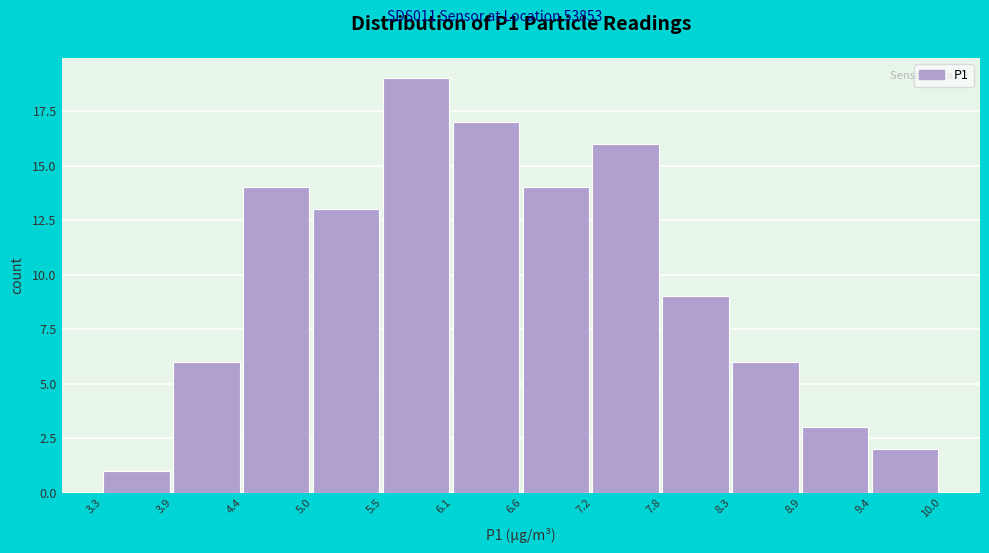

Reading left to right, transcribe this chart: for each bar, give the range it covers on the x-axis and its height. The values are not printed on the chart, so give them approximately, as read against the axis.

3.3 to 3.9: 1
3.9 to 4.4: 6
4.4 to 5.0: 14
5.0 to 5.5: 13
5.5 to 6.1: 19
6.1 to 6.6: 17
6.6 to 7.2: 14
7.2 to 7.8: 16
7.8 to 8.3: 9
8.3 to 8.9: 6
8.9 to 9.4: 3
9.4 to 10.0: 2